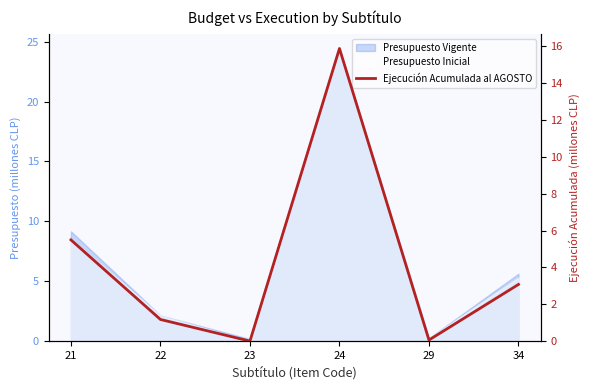

Where does the data first go above 3?

21